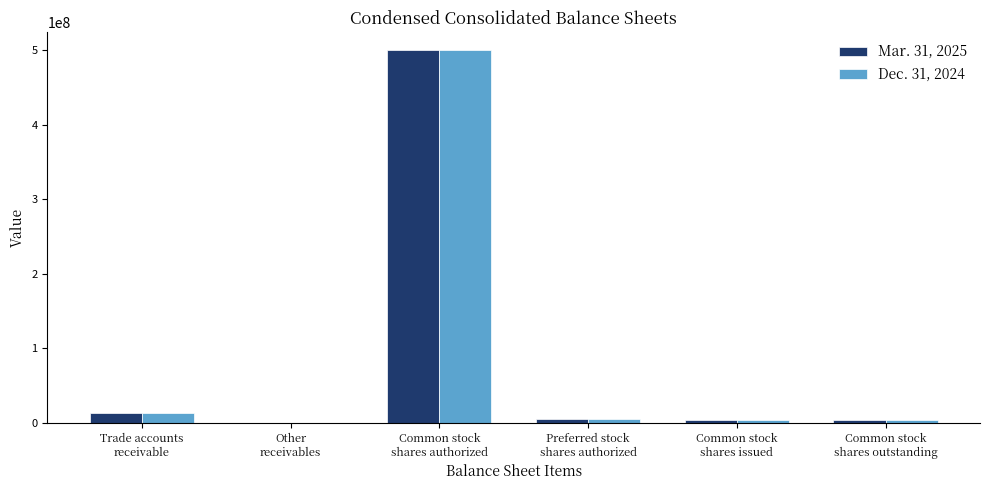

How many groups of bars are there?

6